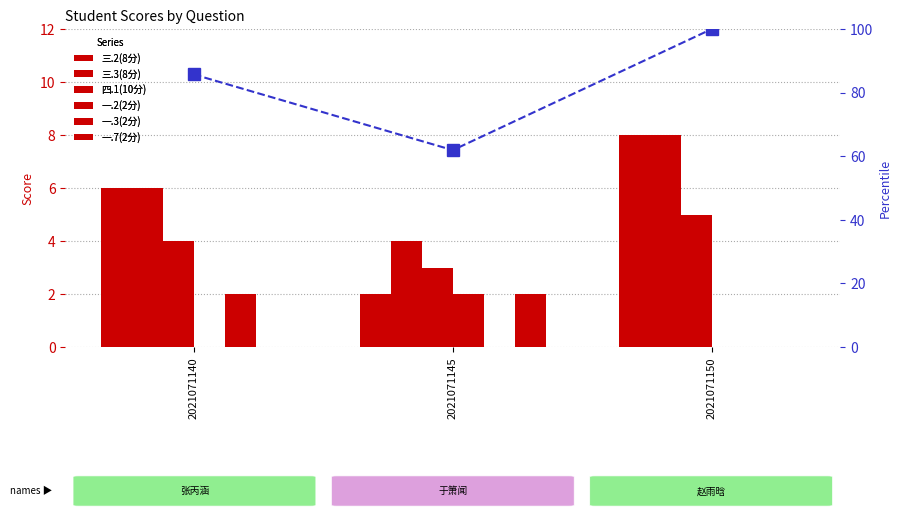

At which category is the sum across all series the highest?

2021071150